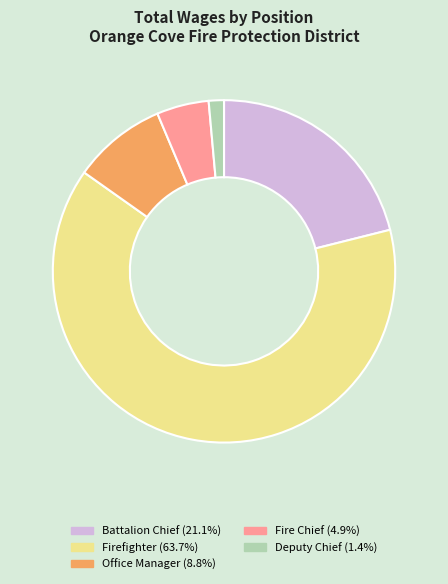

How many slices are in this pie chart?

5